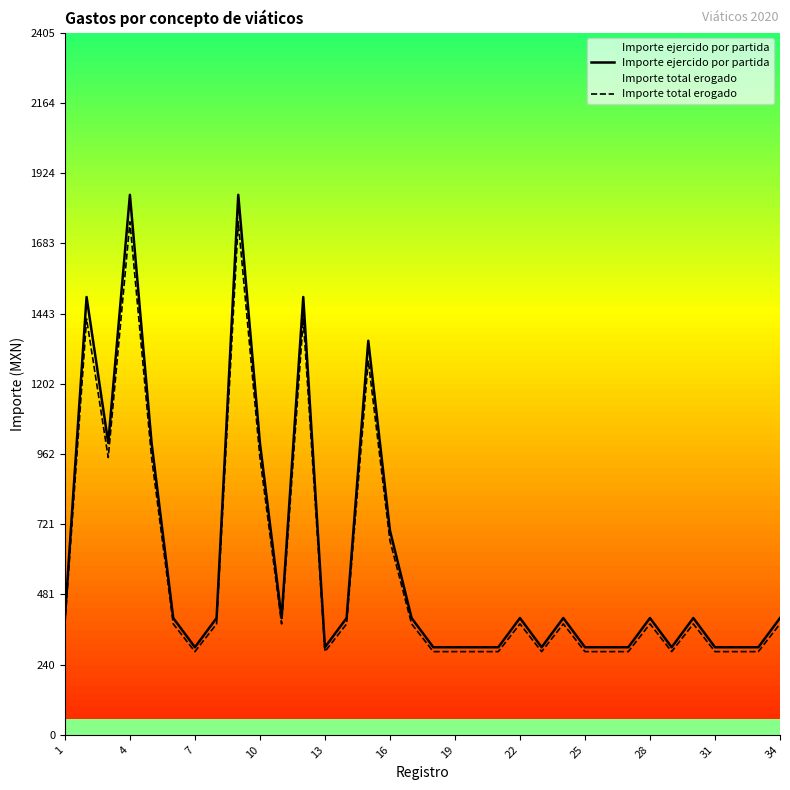

How many distinct data groups are displayed?

2